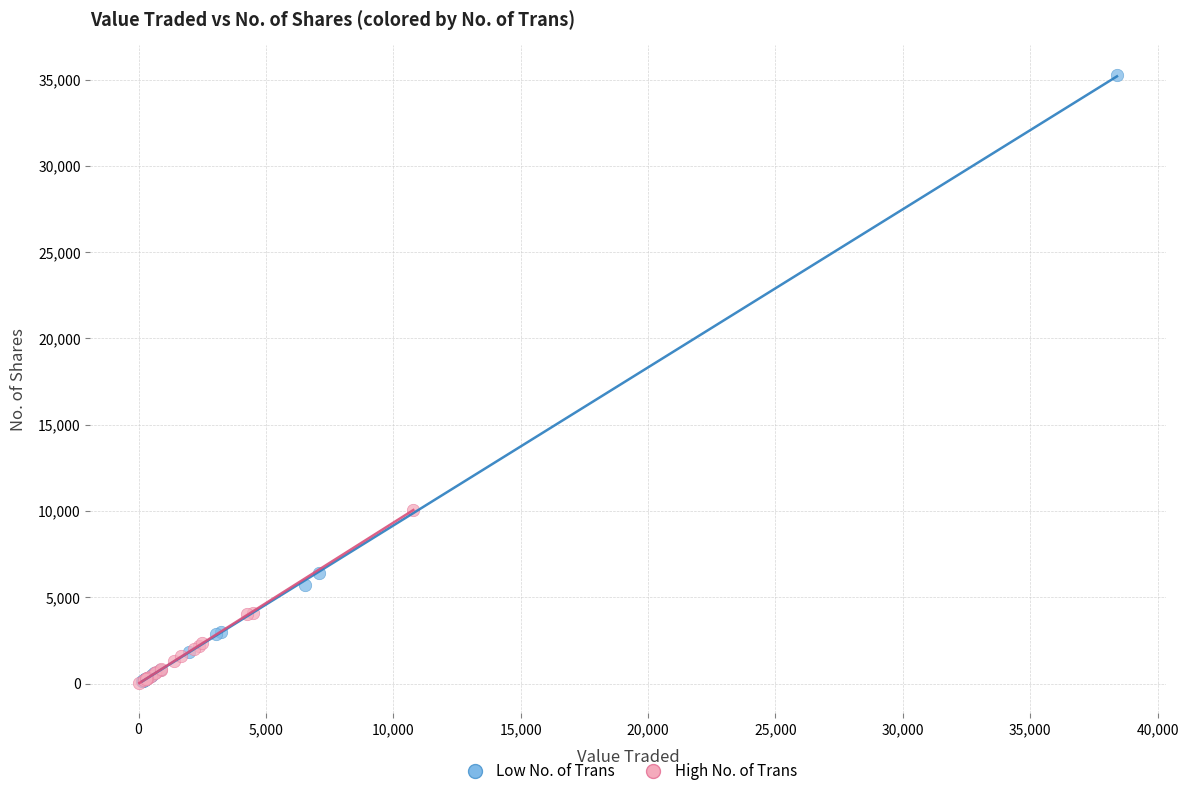

Which series reaches the maximum Y coordinate?

Low No. of Trans